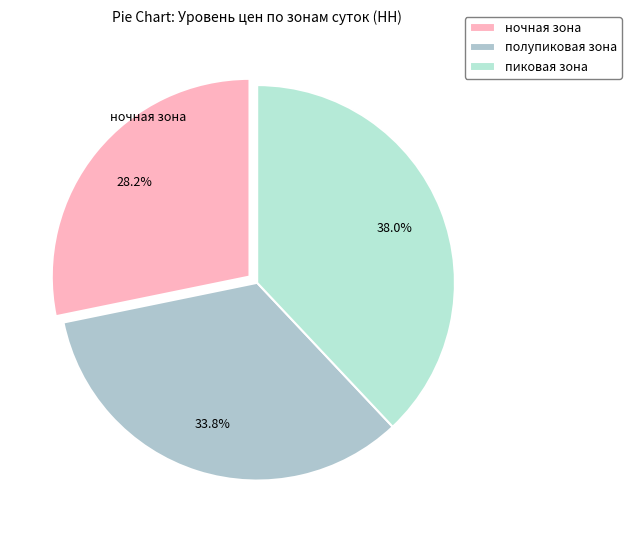

Do ночная зона and пиковая зона together represent more than half of the pie?

Yes